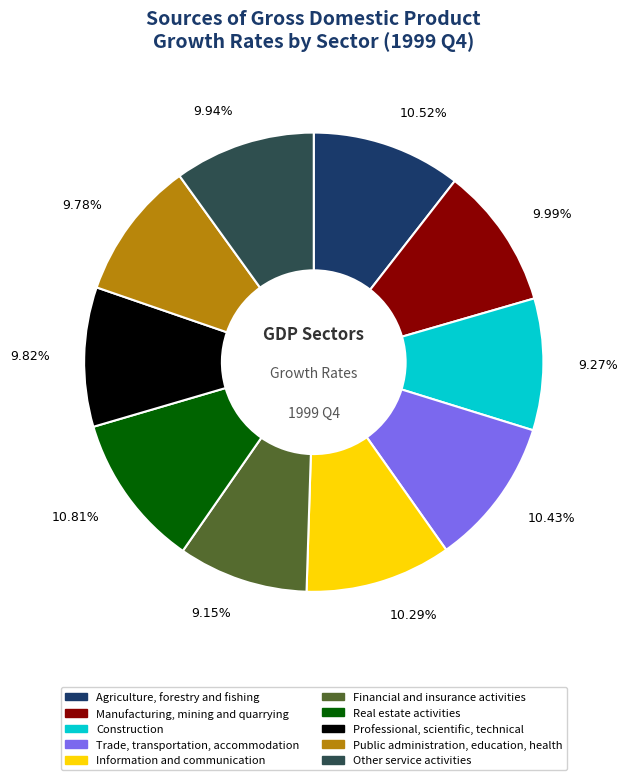

How many segments does this pie chart have?

10